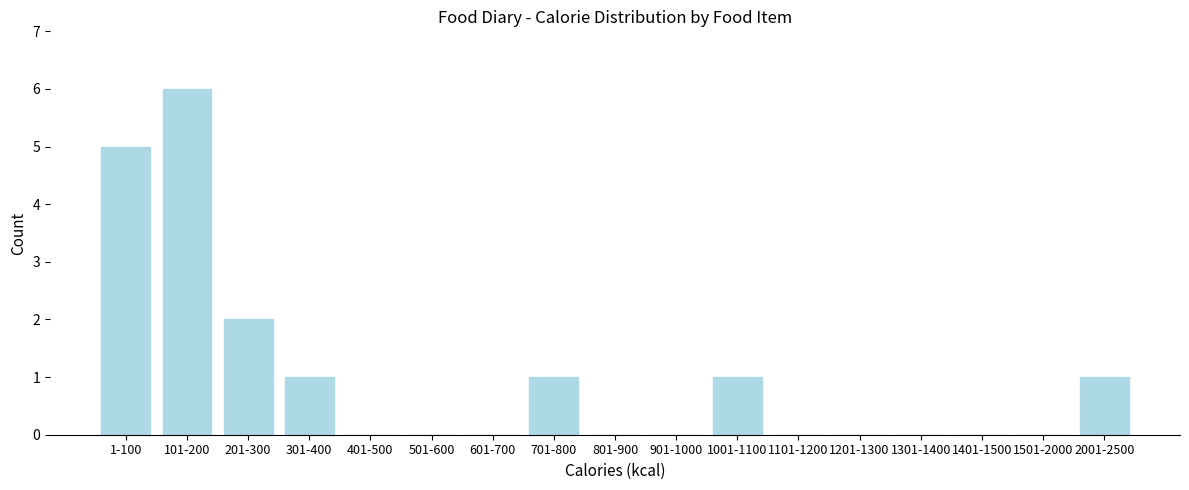

Reading left to right, list all the values displayed in this chart.

1-100=5	101-200=6	201-300=2	301-400=1	401-500=0	501-600=0	601-700=0	701-800=1	801-900=0	901-1000=0	1001-1100=1	1101-1200=0	1201-1300=0	1301-1400=0	1401-1500=0	1501-2000=0	2001-2500=1